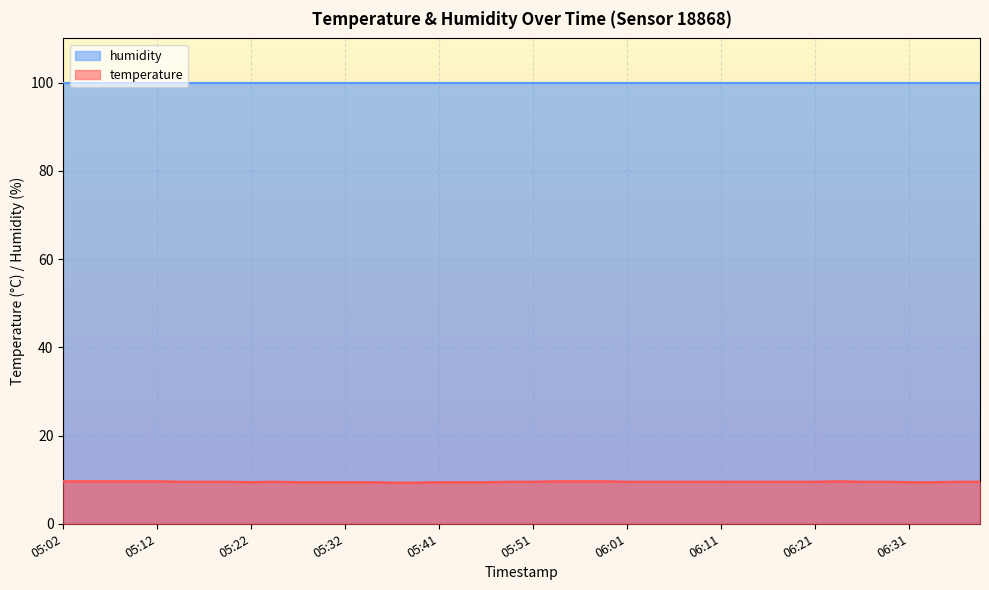

The chart shows a value of 9.5 at 06:06. True or false?

True